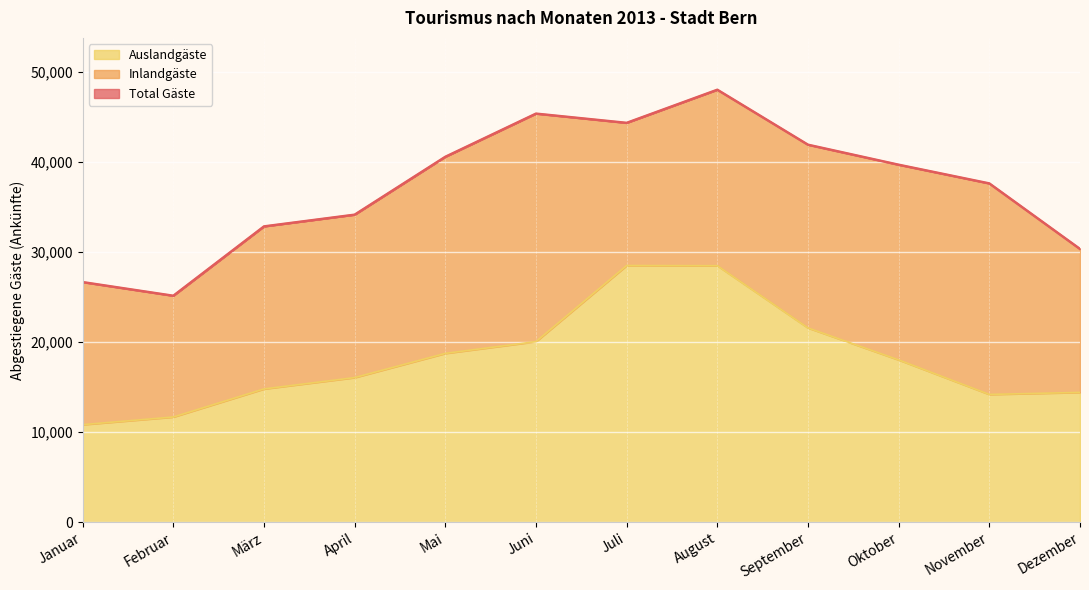

True or false: Auslandgäste and Total Gäste cross at least once.

False